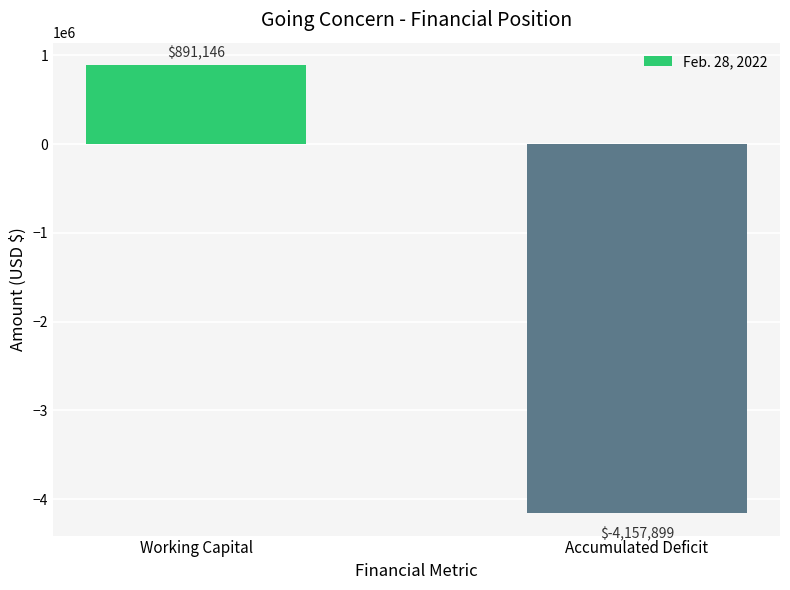

How many positive values are there?

1